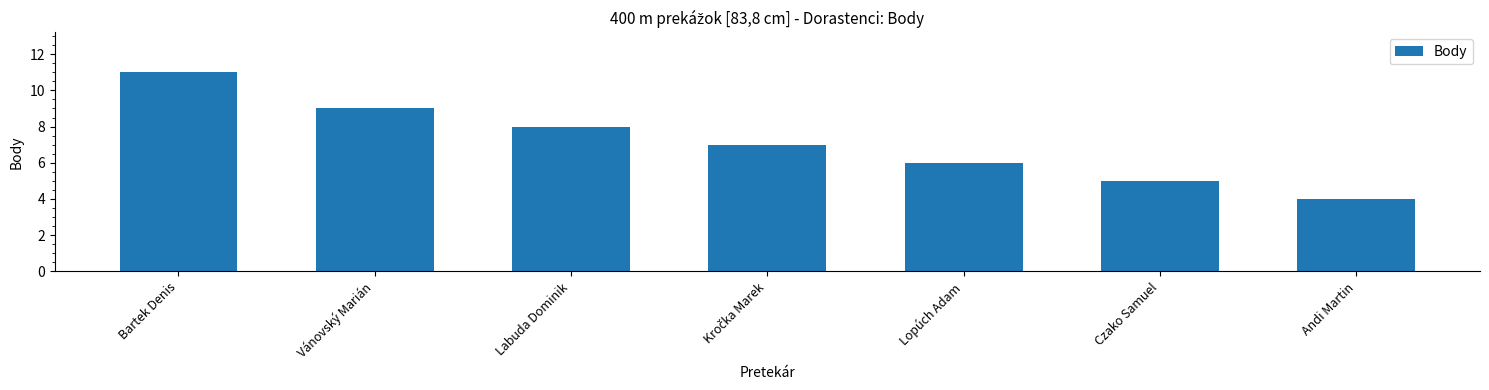

What is the label of the 2nd bar from the right?

Czako Samuel